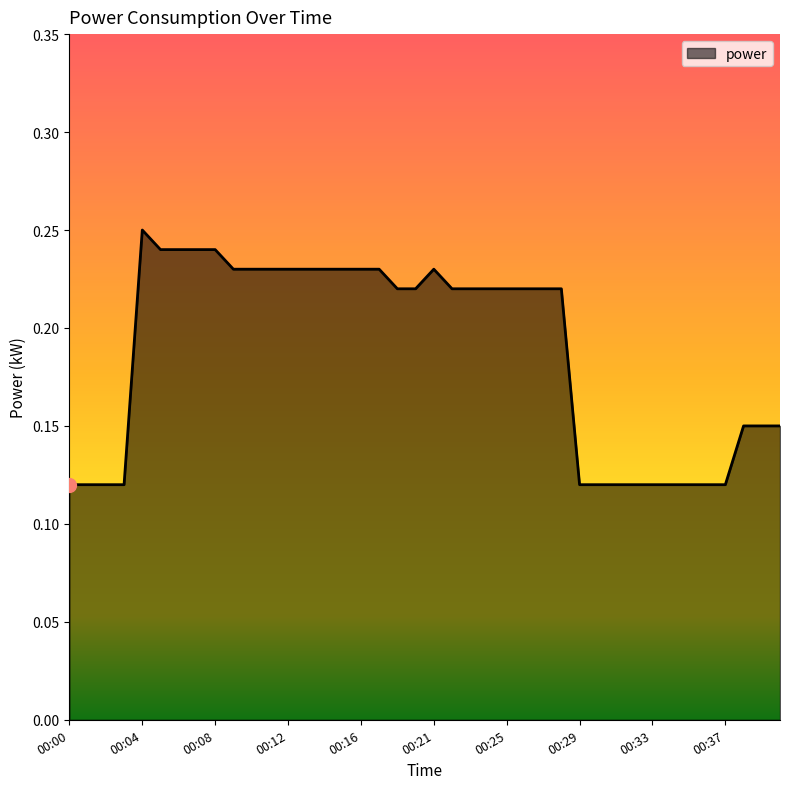

What is the average value?

0.2